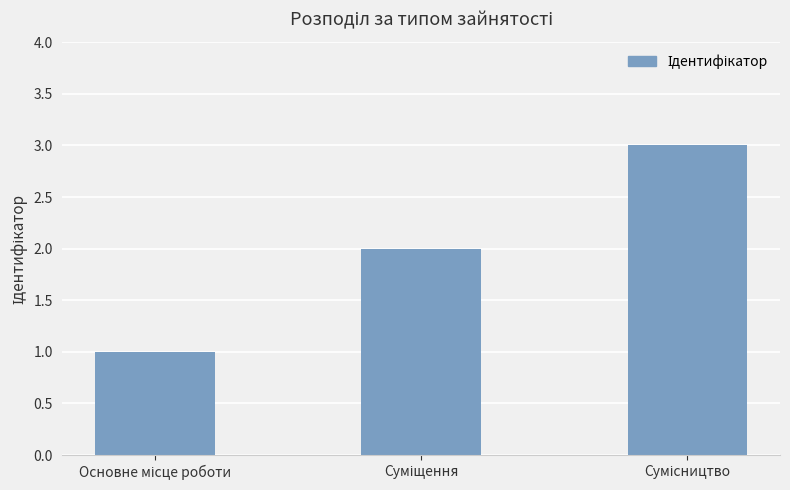

Count the values in the range 1 to 3.

3